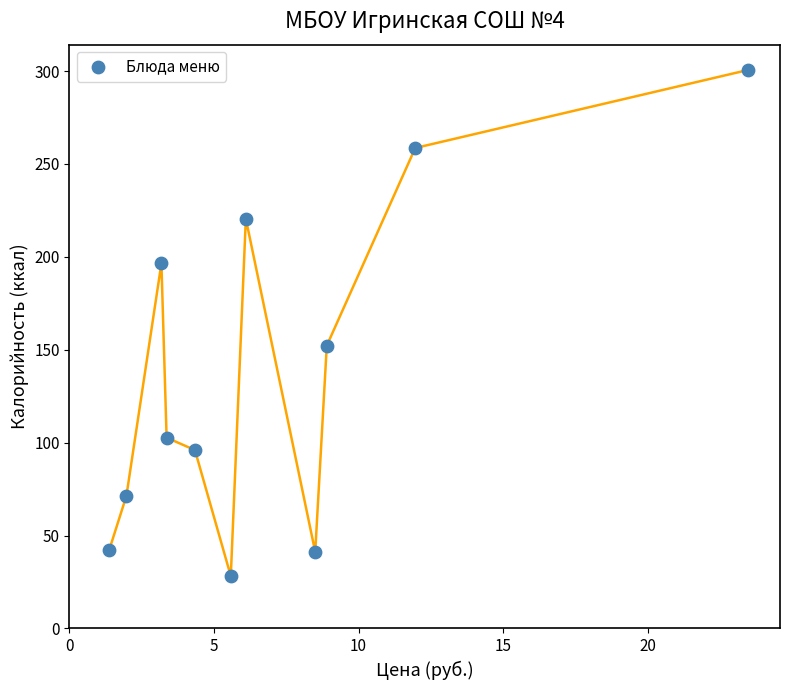

What is the average X value?

7.2